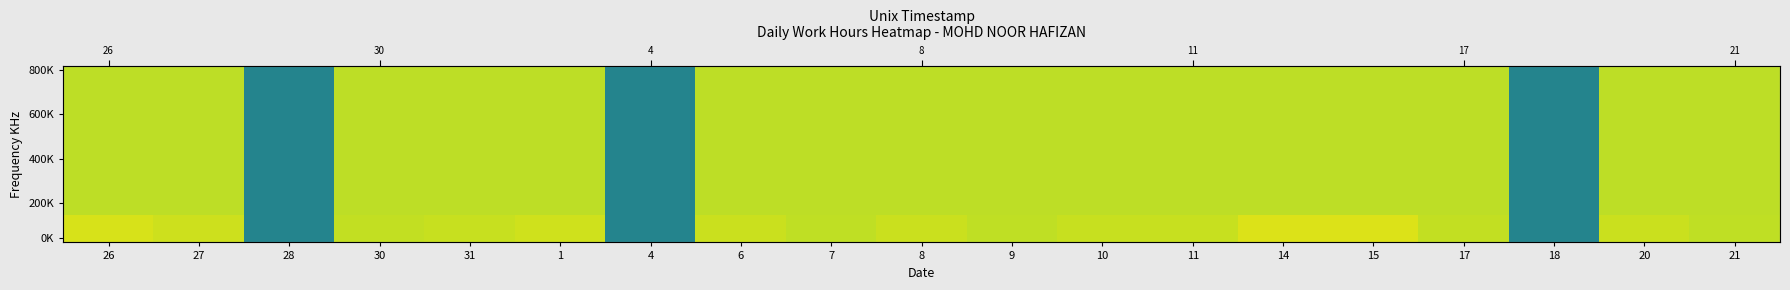

Between 1 and 7, which is larger?

1